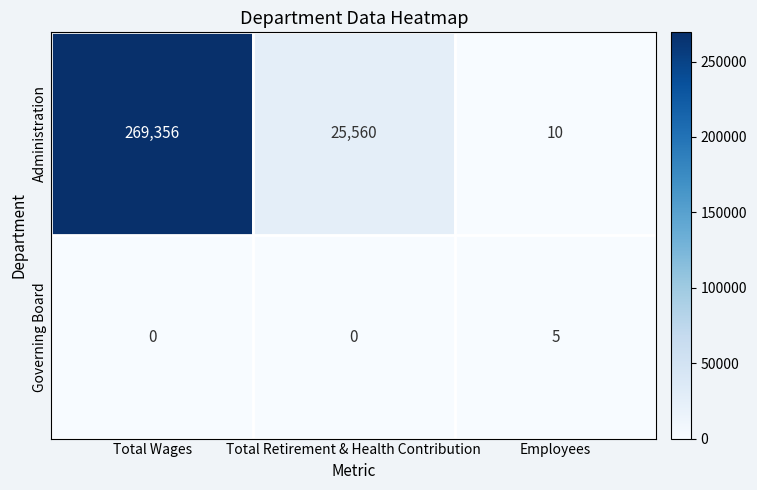

The Governing Board series shows 0 at Total Wages. True or false?

True